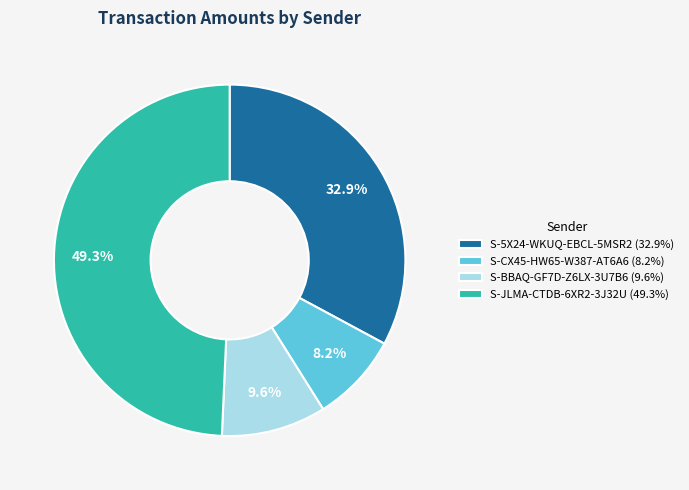

Is there a majority slice in this chart?

No